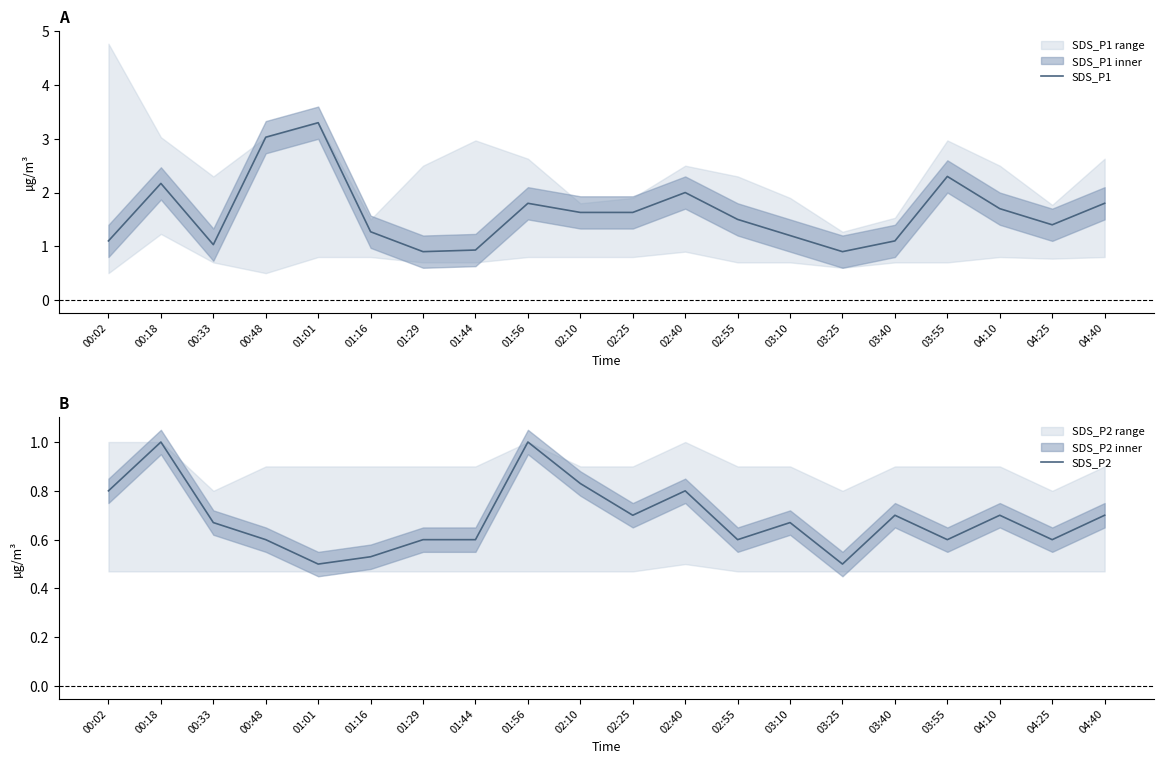

Reading left to right, list all the values displayed in this chart.

SDS_P1: 1.1	2.2	1.0	3.0	3.3	1.3	0.9	0.9	1.8	1.6	1.6	2.0	1.5	1.2	0.9	1.1	2.3	1.7	1.4	1.8
SDS_P2: 0.8	1.0	0.7	0.6	0.5	0.5	0.6	0.6	1.0	0.8	0.7	0.8	0.6	0.7	0.5	0.7	0.6	0.7	0.6	0.7